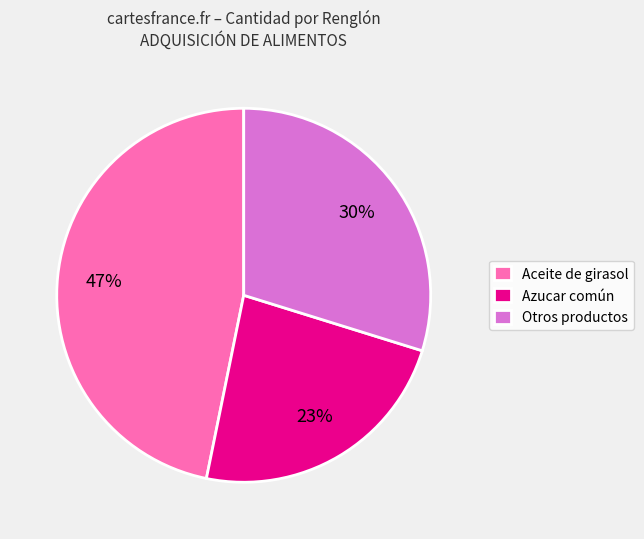

To the nearest percent, what portion does Azucar común represent?

23%